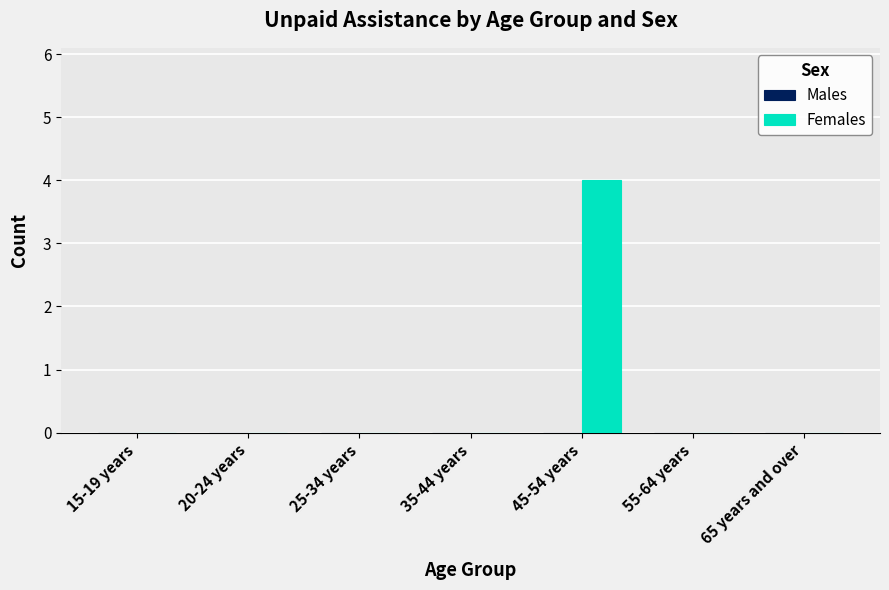

What is the sum of the values at 45-54 years and 15-19 years?

4